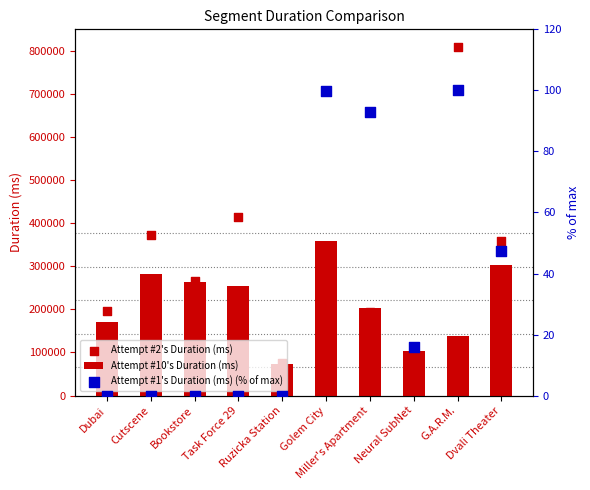

Which series has the widest spread of Y values?

Attempt #2's Duration (ms)